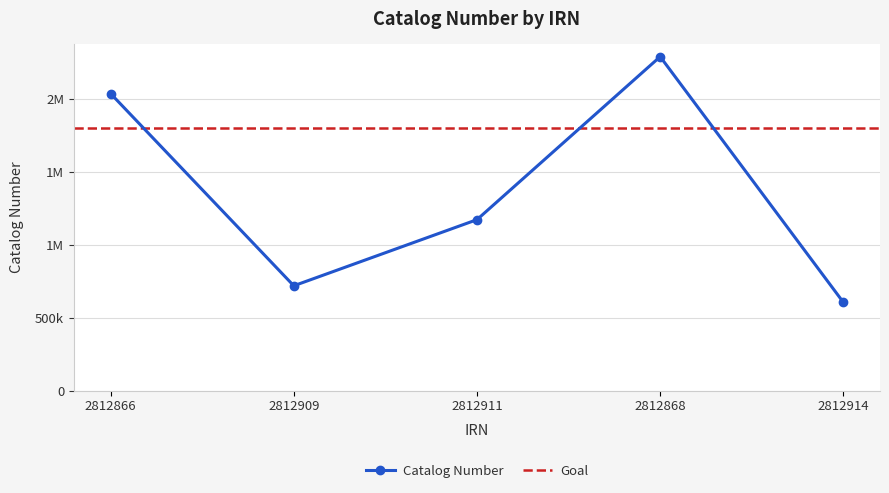

How many data points are above 1172621?

2